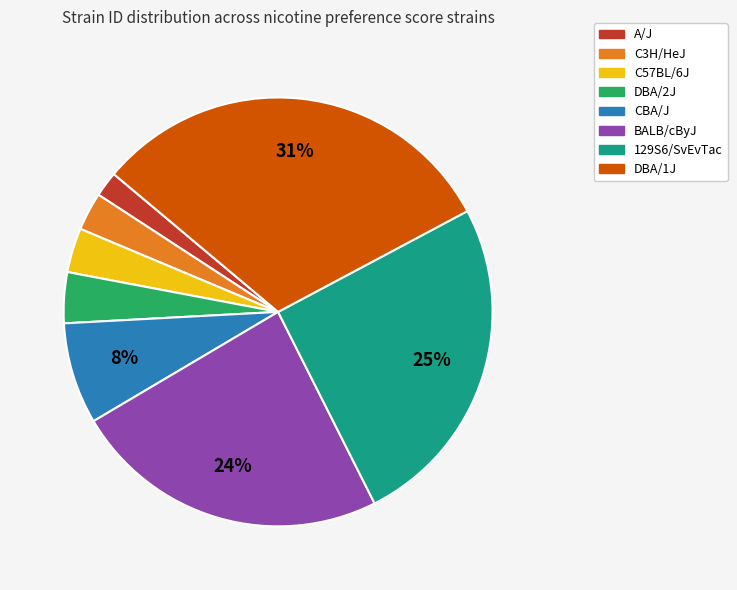

To the nearest percent, what portion does 129S6/SvEvTac represent?

25%